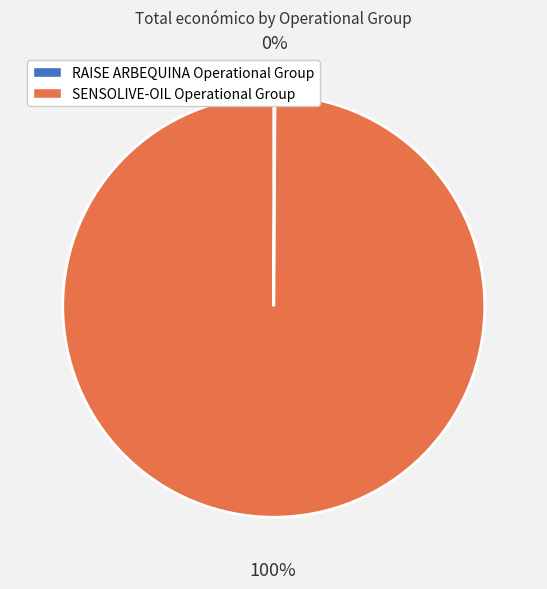

Is it true that SENSOLIVE-OIL Operational Group is 100% of the pie?

True